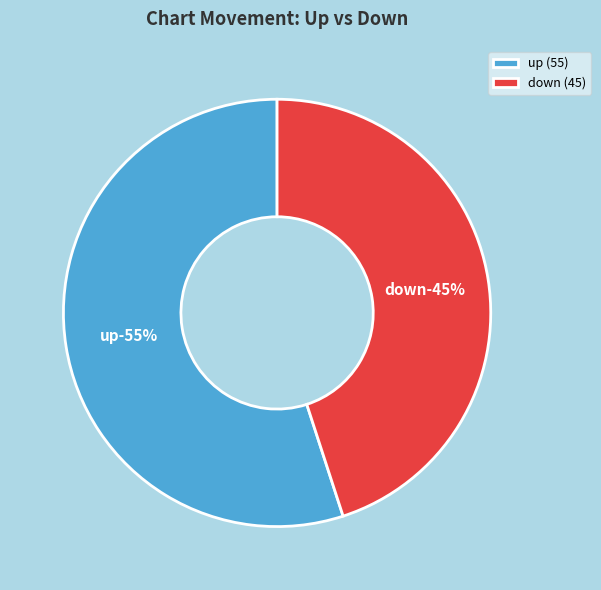

Which category has the smallest portion of the pie?

down